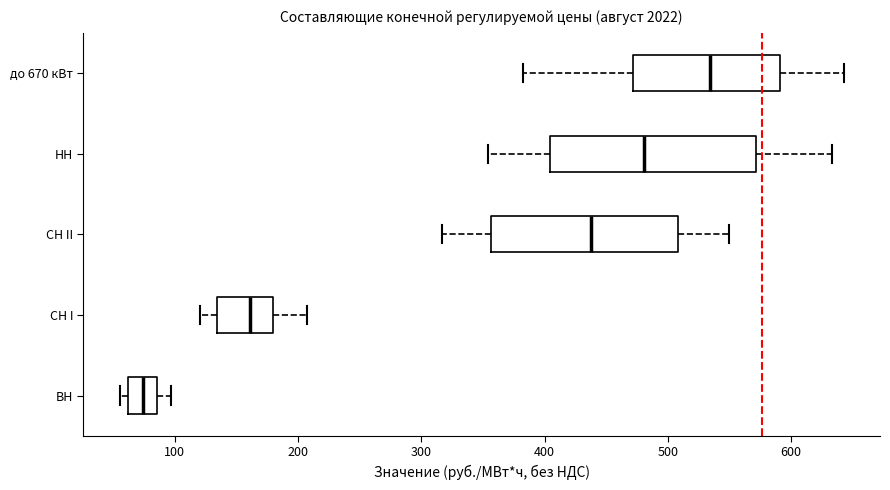

Which box has the furthest to the left median line?

ВН